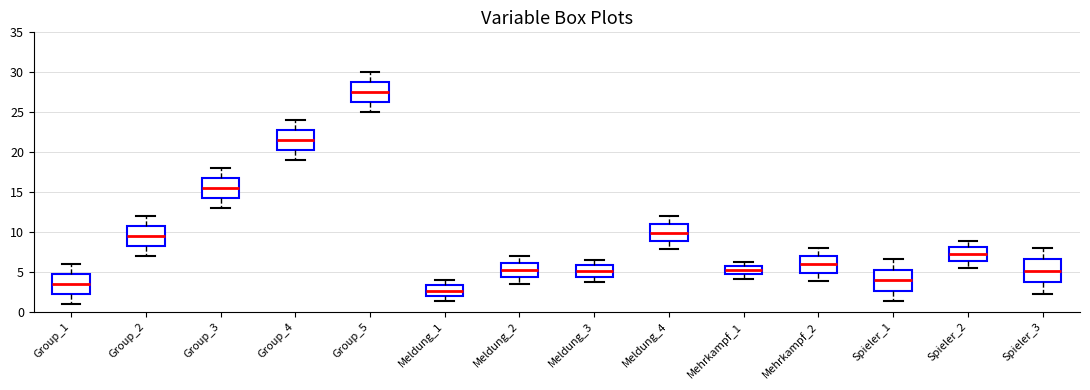

Reading left to right, read every box against the y-axis: the position of its median line, the range the box covers, and the ends of its whiskers. The values are not printed on the chart, so give them approximately, as read against the axis.

Group_1: median 3.5, box 2.5 to 5.0, whiskers 1.0 to 6.0
Group_2: median 9.5, box 8.5 to 11.0, whiskers 7.0 to 12.0
Group_3: median 15.5, box 14.5 to 17.0, whiskers 13.0 to 18.0
Group_4: median 21.5, box 20.5 to 23.0, whiskers 19.0 to 24.0
Group_5: median 27.5, box 26.5 to 29.0, whiskers 25.0 to 30.0
Meldung_1: median 2.5, box 2.0 to 3.5, whiskers 1.5 to 4.0
Meldung_2: median 5.5, box 4.5 to 6.0, whiskers 3.5 to 7.0
Meldung_3: median 5.0, box 4.5 to 6.0, whiskers 3.5 to 6.5
Meldung_4: median 10.0, box 9.0 to 11.0, whiskers 8.0 to 12.0
Mehrkampf_1: median 5.0, box 4.5 to 5.5, whiskers 4.0 to 6.5
Mehrkampf_2: median 6.0, box 5.0 to 7.0, whiskers 4.0 to 8.0
Spieler_1: median 4.0, box 2.5 to 5.5, whiskers 1.5 to 6.5
Spieler_2: median 7.0, box 6.5 to 8.0, whiskers 5.5 to 9.0
Spieler_3: median 5.0, box 3.5 to 6.5, whiskers 2.0 to 8.0